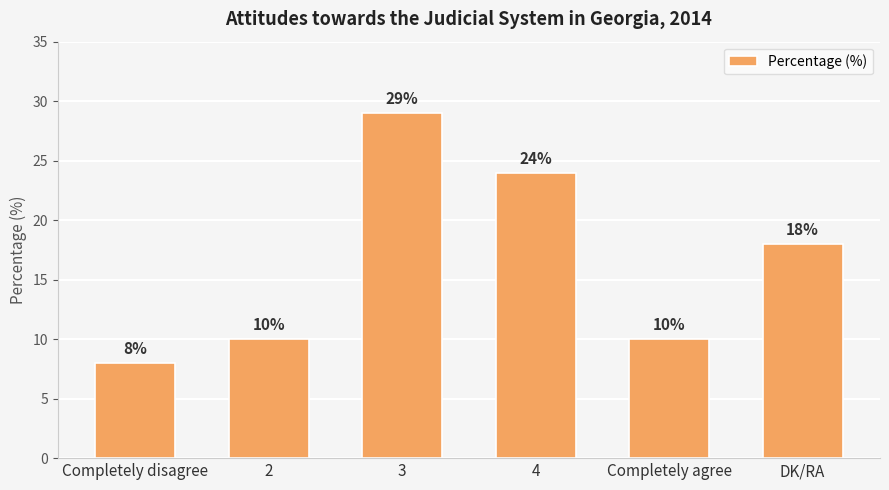

Where is the data nearest to the value 18?

DK/RA